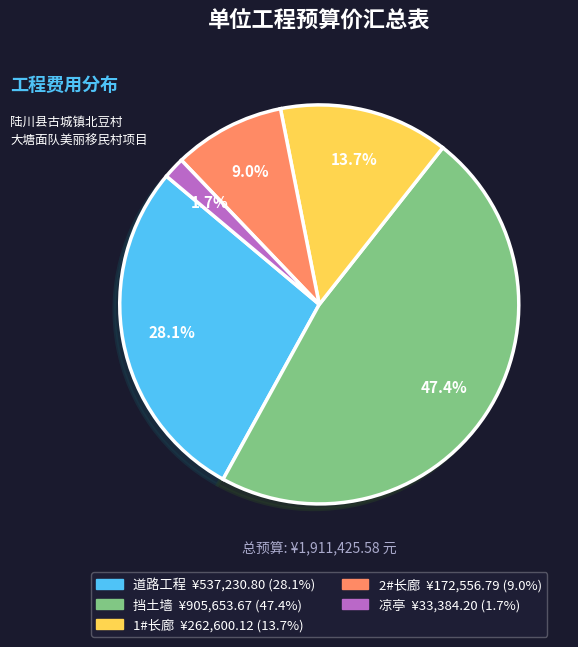

Is it true that 挡土墙 is 41% of the pie?

False